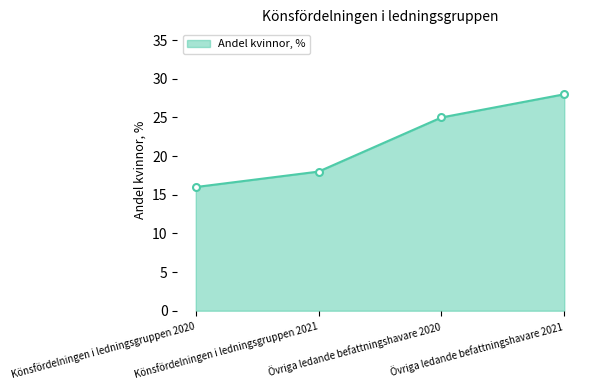

Reading left to right, transcribe all the data shown in this chart.

Könsfördelningen i ledningsgruppen 2020=16	Könsfördelningen i ledningsgruppen 2021=18	Övriga ledande befattningshavare 2020=25	Övriga ledande befattningshavare 2021=28